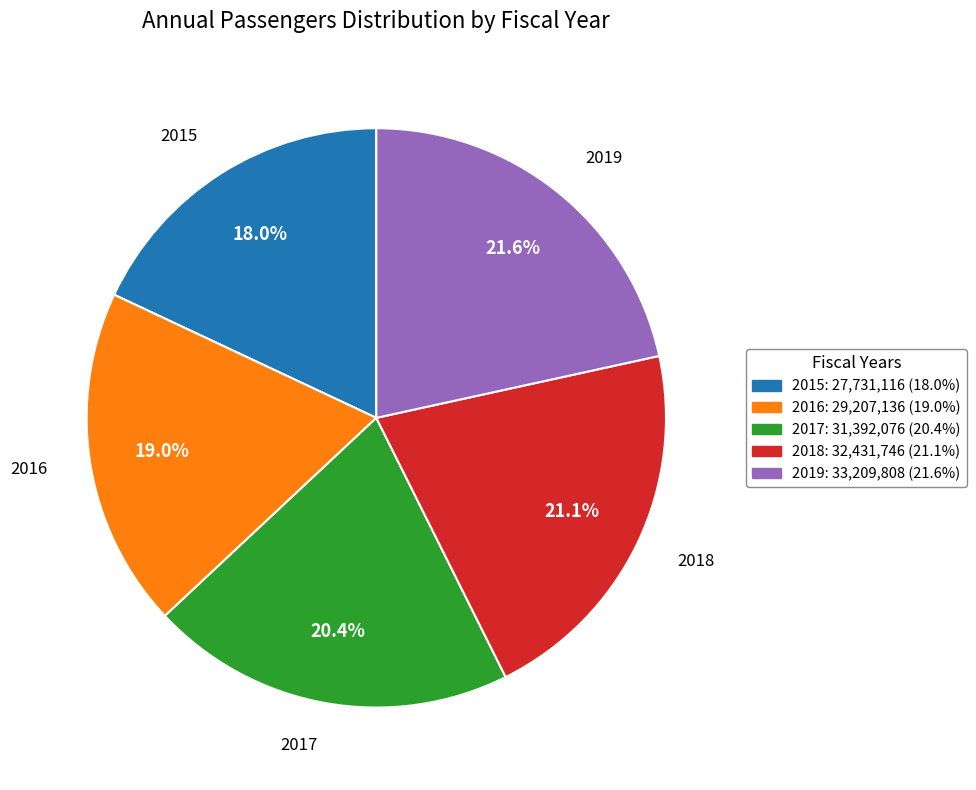

Rank the categories by value from highest to lowest.

2019, 2018, 2017, 2016, 2015